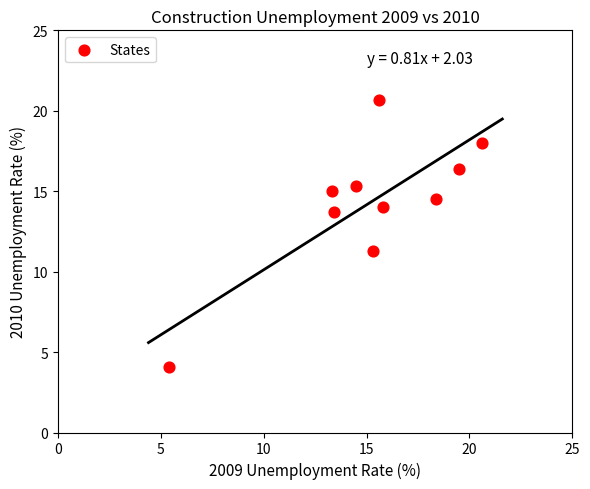

What Y value in the scatter plot is closest to 12?

11.3